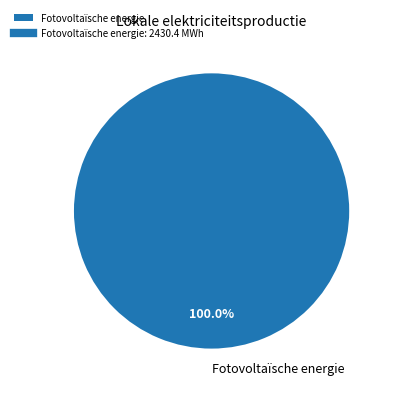

Rank the categories by value from highest to lowest.

Fotovoltaïsche energie